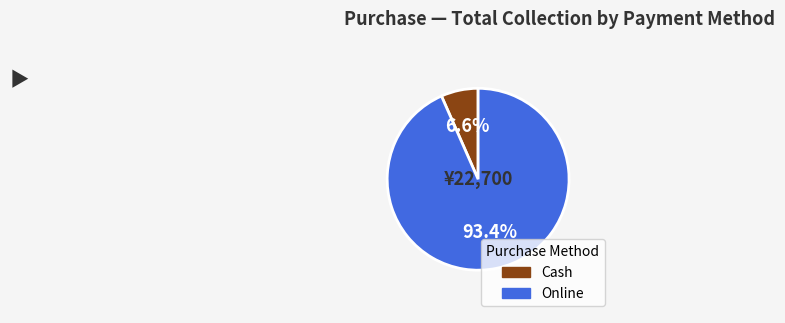

Is there any slice that represents more than half of the pie?

Yes